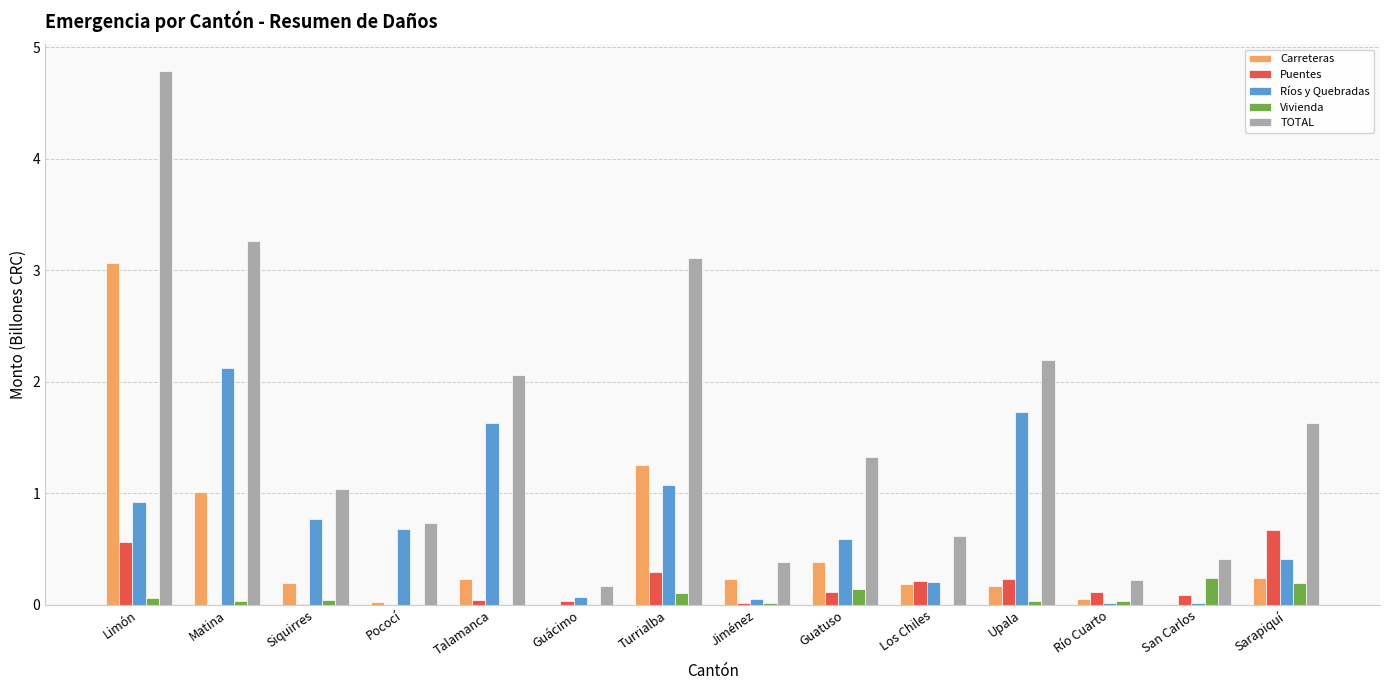

The TOTAL series shows 0.2 at Los Chiles. True or false?

False